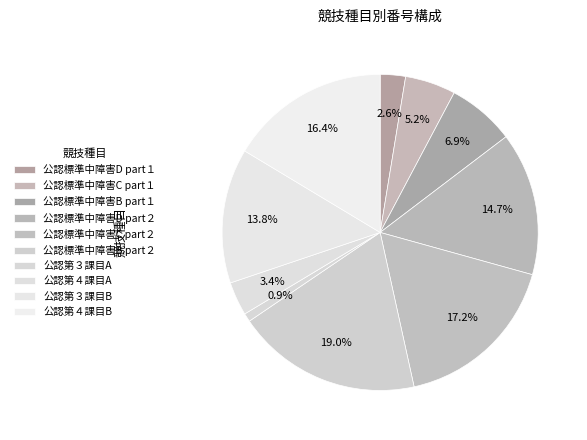

Does 公認標準中障害C part１ account for over 50% of the chart?

No